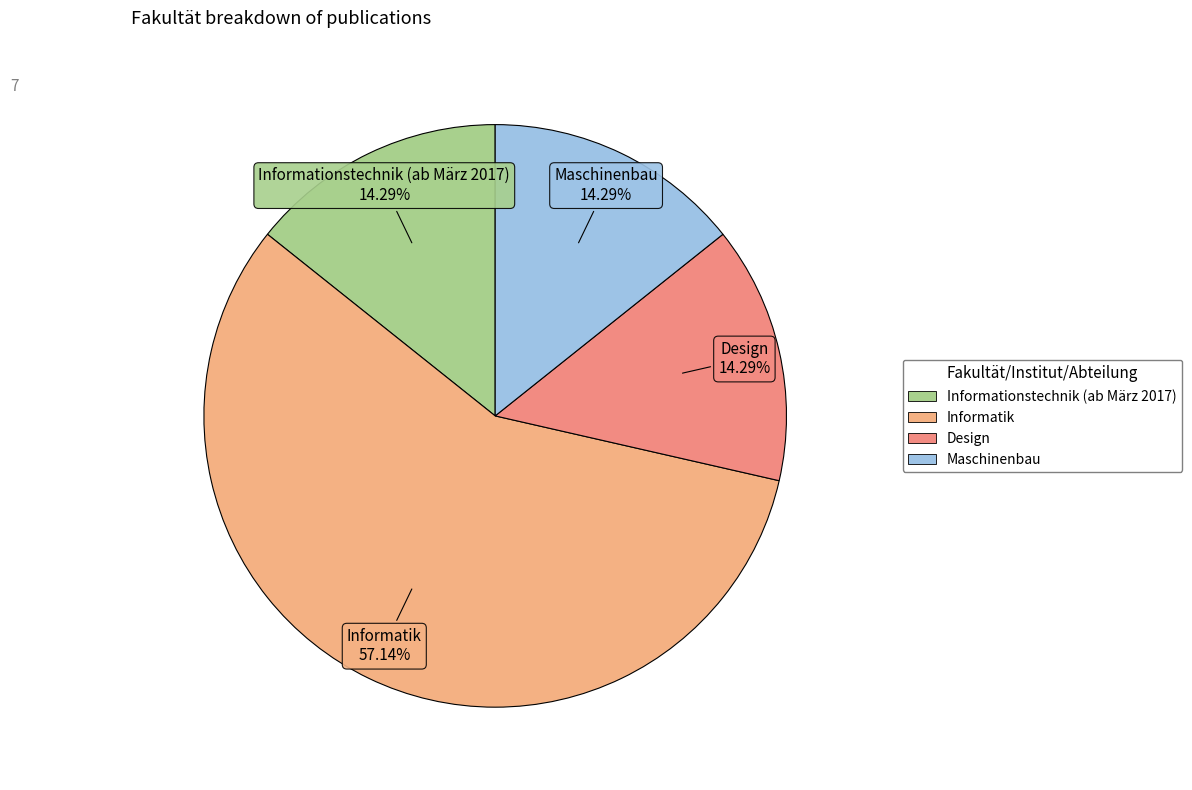

How many segments does this pie chart have?

4